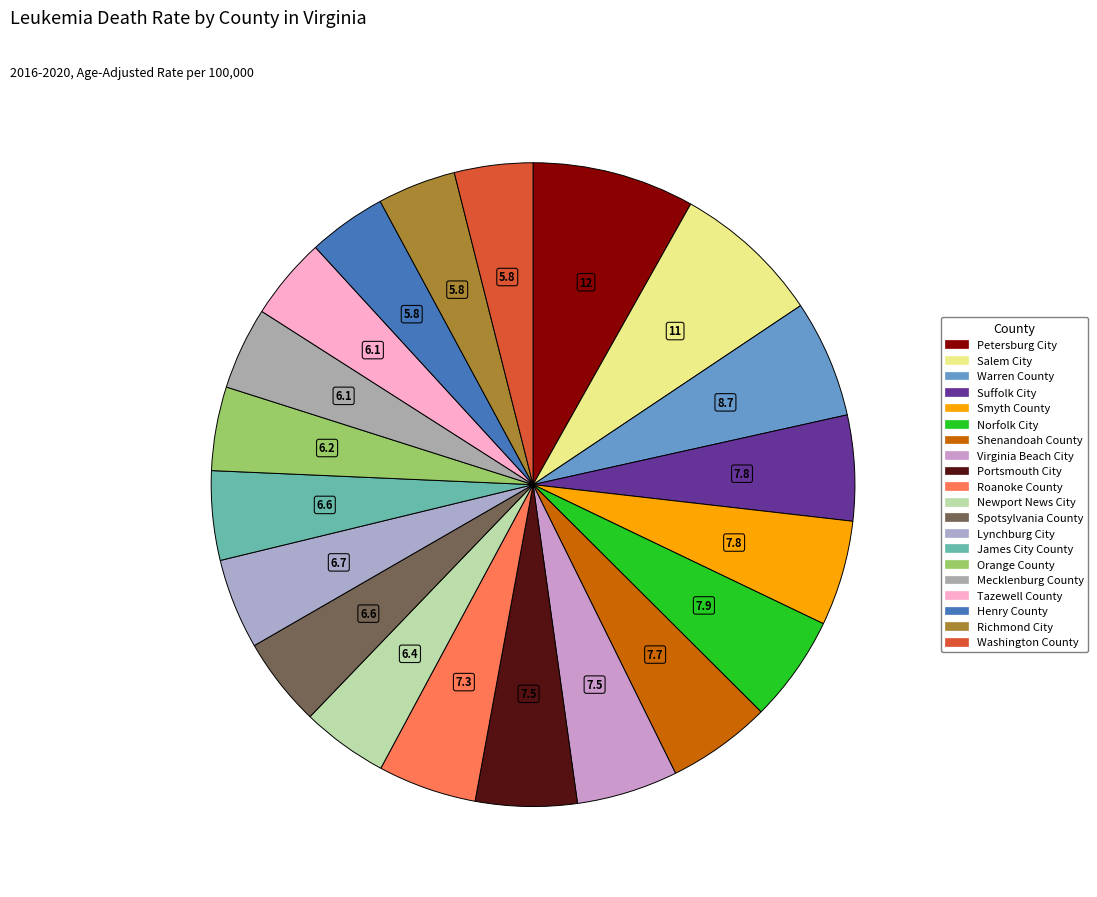

Rank the categories by value from highest to lowest.

Petersburg City, Salem City, Warren County, Norfolk City, Suffolk City, Smyth County, Shenandoah County, Virginia Beach City, Portsmouth City, Roanoke County, Lynchburg City, Spotsylvania County, James City County, Newport News City, Orange County, Mecklenburg County, Tazewell County, Henry County, Richmond City, Washington County